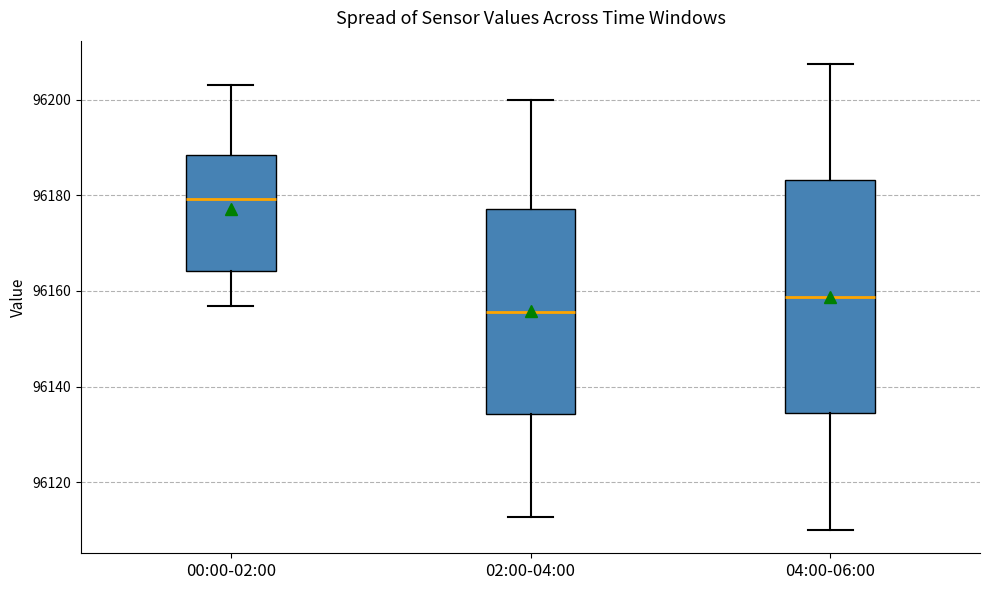

Reading left to right, transcribe this box plot: for each box, give where its median line is, the range the box spans, and where its two whiskers end, as read against the y-axis. The values are not printed on the chart, so give them approximately, as read against the axis.

00:00-02:00: median 96180, box 96164 to 96188, whiskers 96156 to 96204
02:00-04:00: median 96156, box 96134 to 96178, whiskers 96112 to 96200
04:00-06:00: median 96158, box 96134 to 96184, whiskers 96110 to 96208